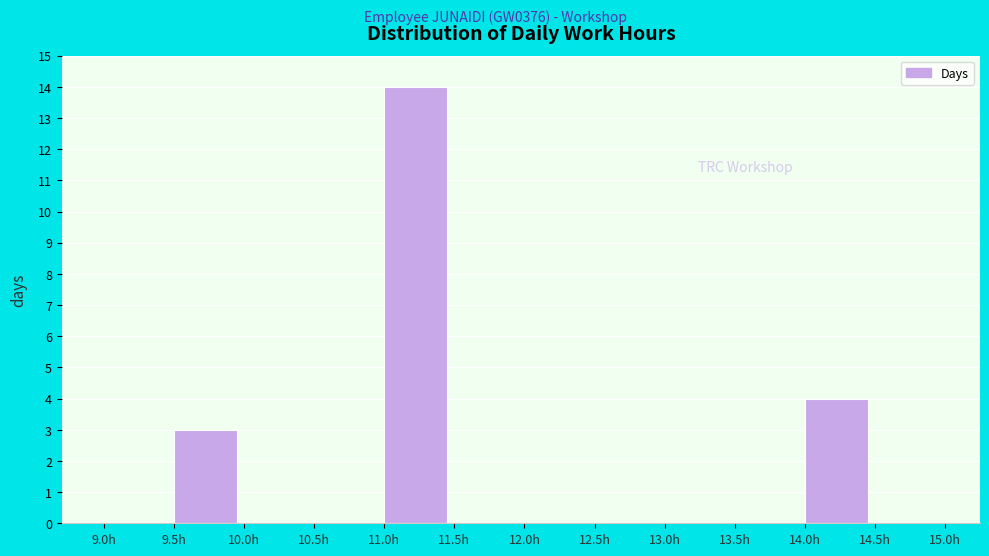

Which range on the x-axis has the tallest bar?

11.0 to 11.5